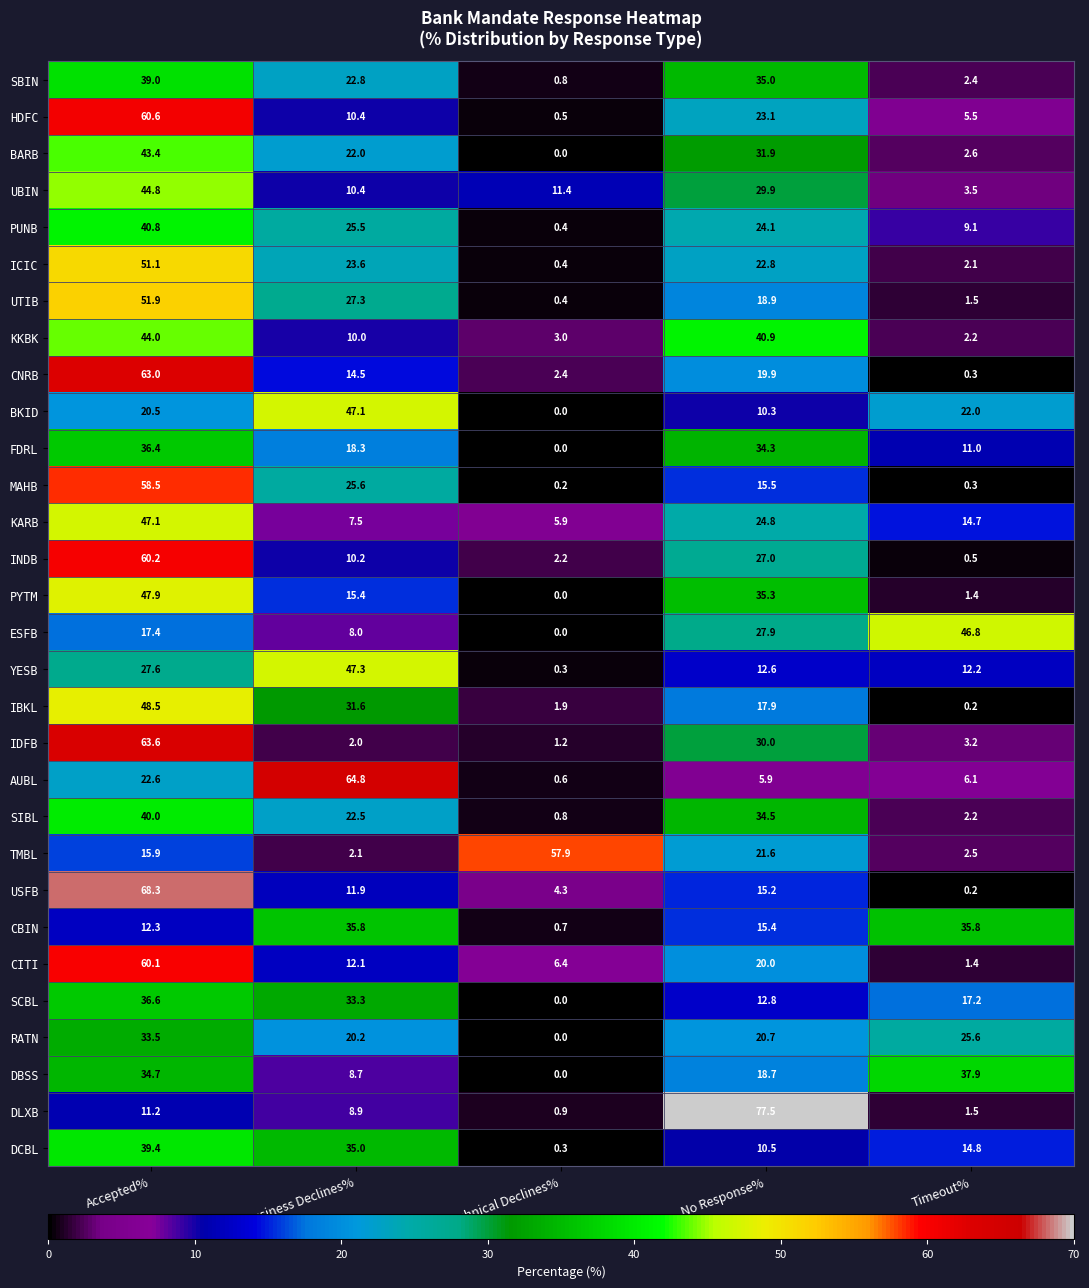

What is the approximate value of SIBL at Accepted%?

40.0